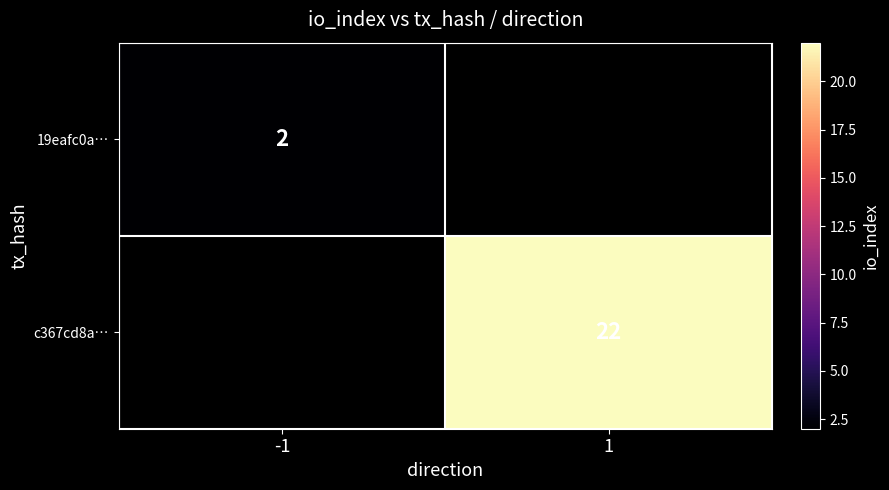

True or false: 19eafc0a… has a value of 4 at -1.

False